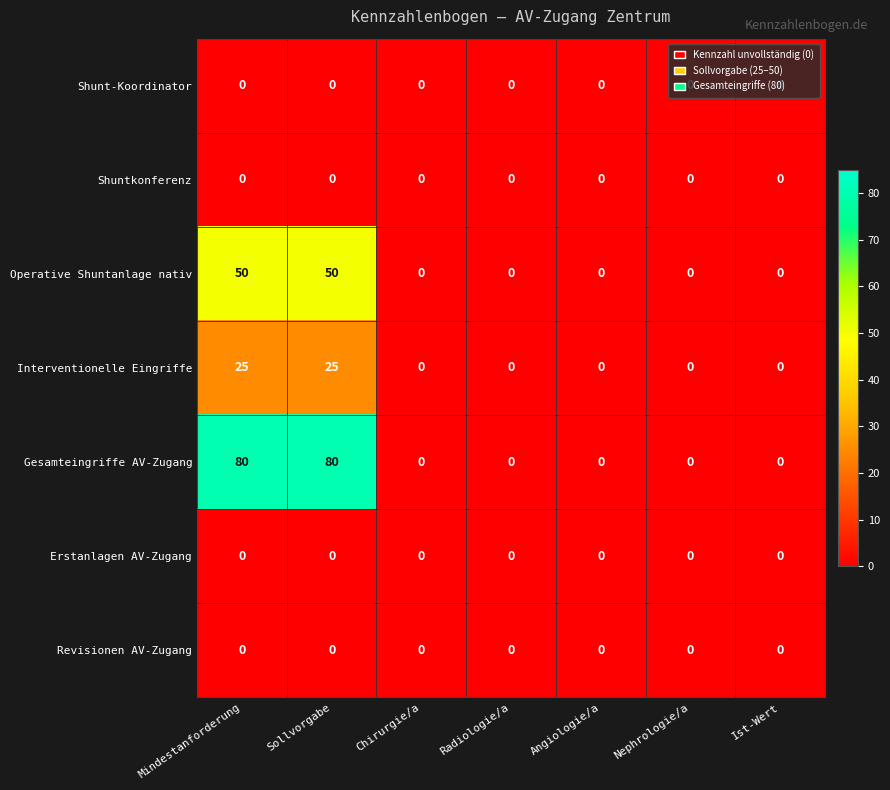

What is the difference between the highest and lowest values at Mindestanforderung?

80